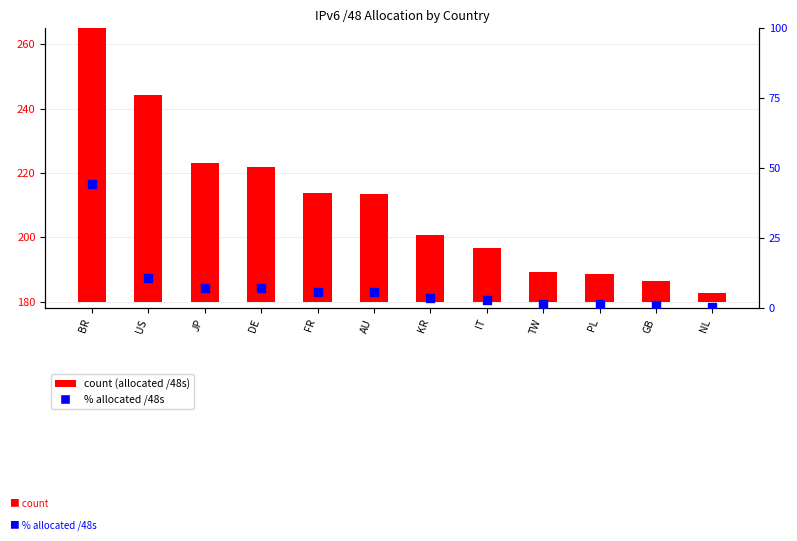

Which series has the largest total across all categories?

count